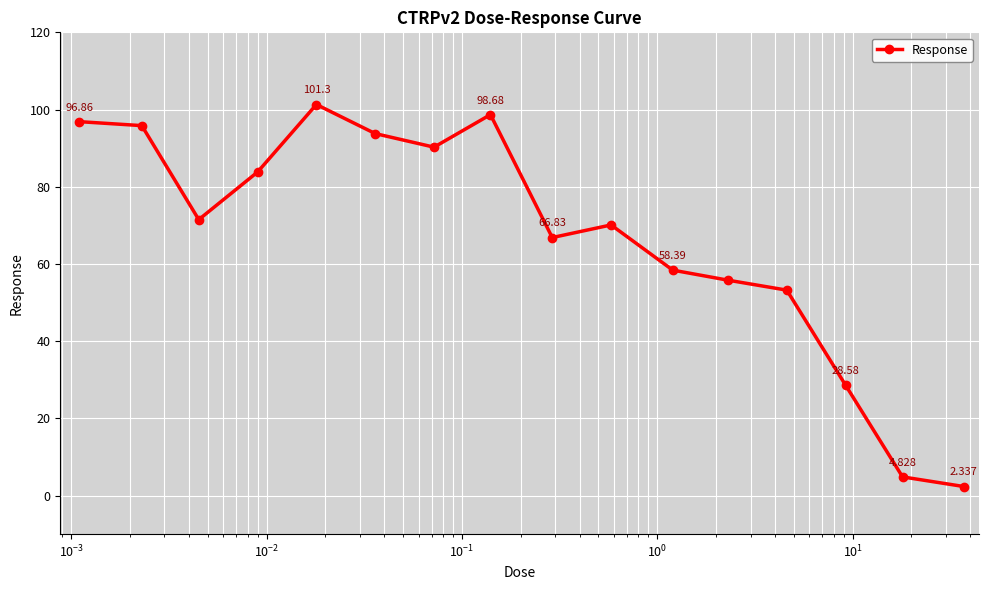

How many lines are shown in the chart?

1